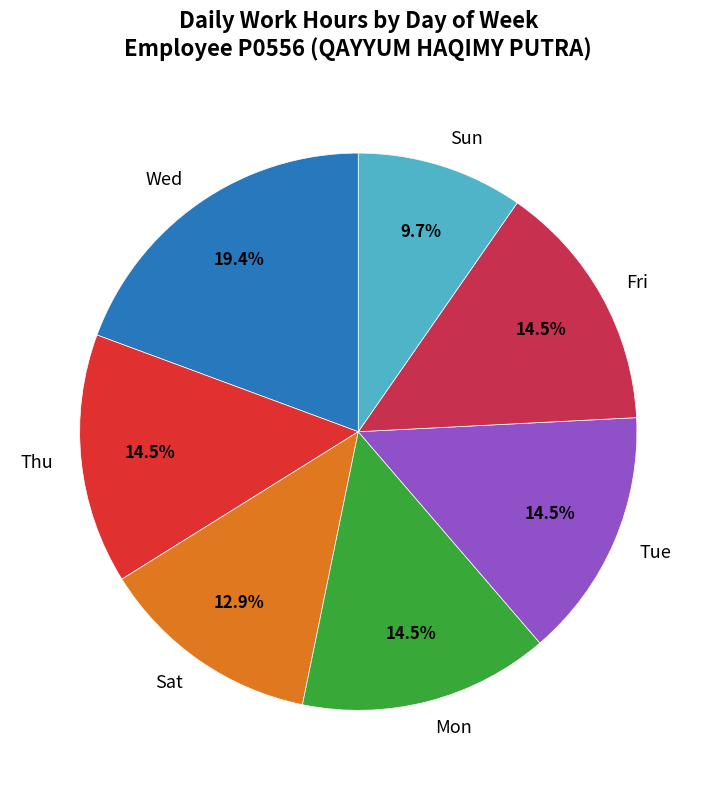

Approximately how many times larger is the value at Fri compared to Mon?

1.0